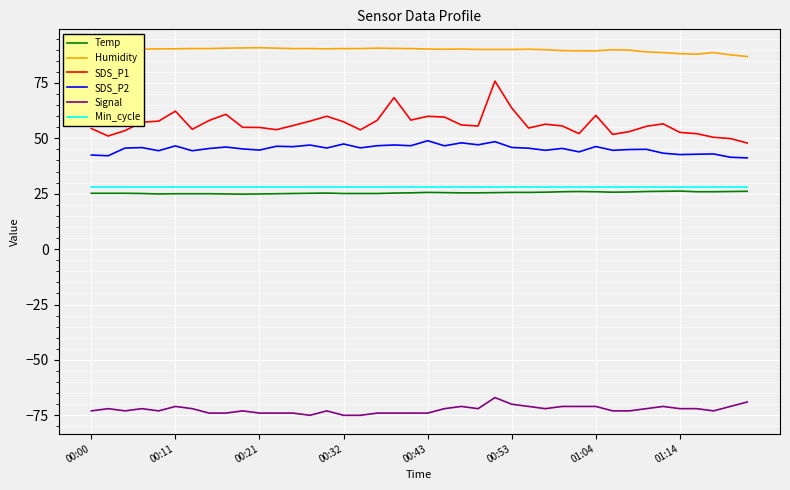

Which series has the widest spread of values?

SDS_P1